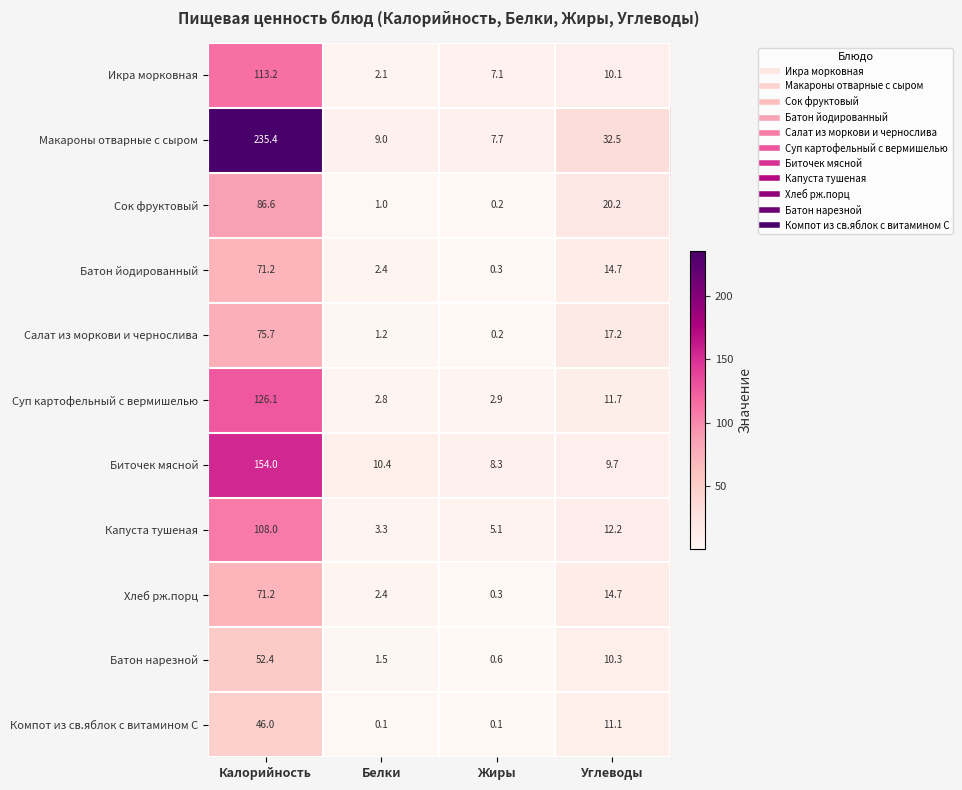

What is the greatest value displayed?

235.4